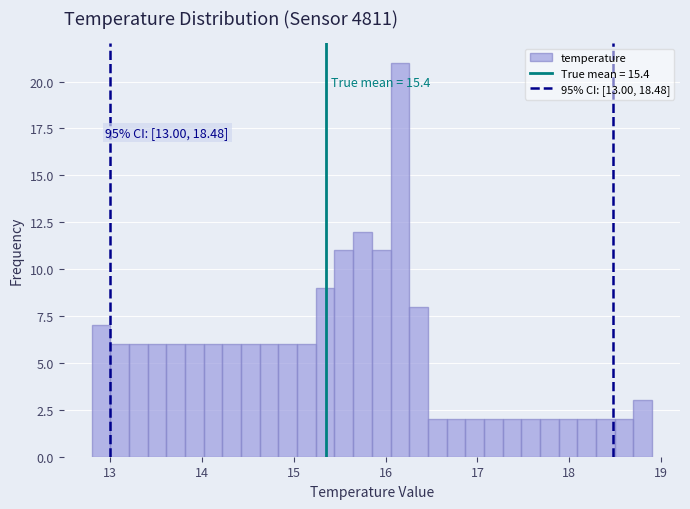

Around what value on the x-axis is the tallest bar? Give the approximate position of its centre, as read against the axis.

16.2